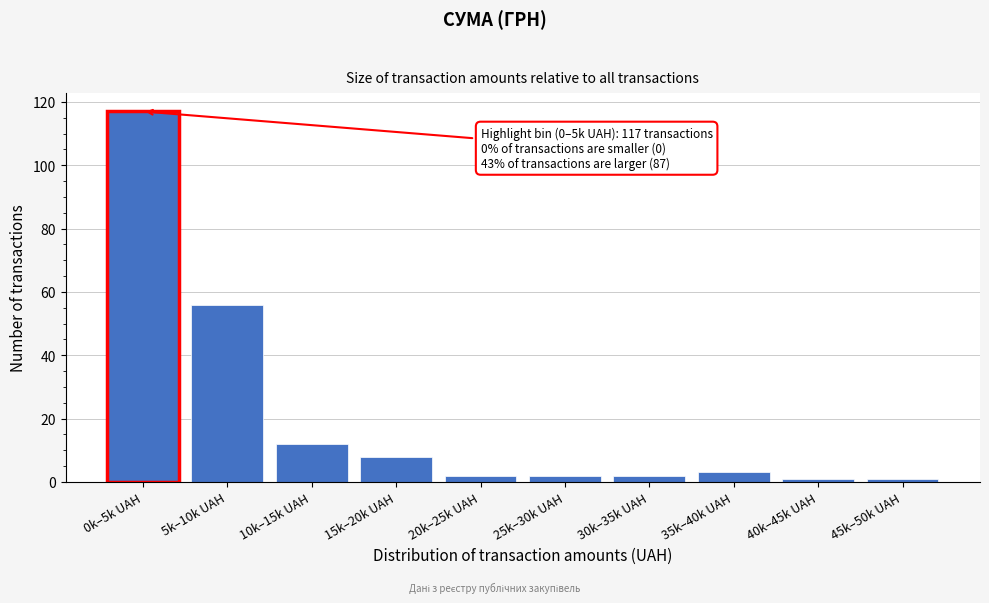

Reading left to right, extract all data points from this chart.

0k–5k UAH=117	5k–10k UAH=56	10k–15k UAH=12	15k–20k UAH=8	20k–25k UAH=2	25k–30k UAH=2	30k–35k UAH=2	35k–40k UAH=3	40k–45k UAH=1	45k–50k UAH=1